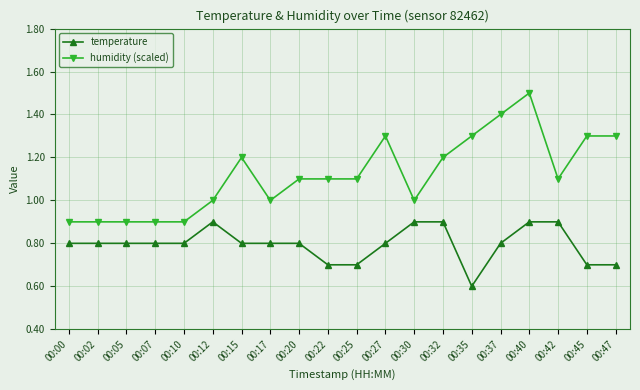

How many humidity (scaled) values are between 1 and 2?

15